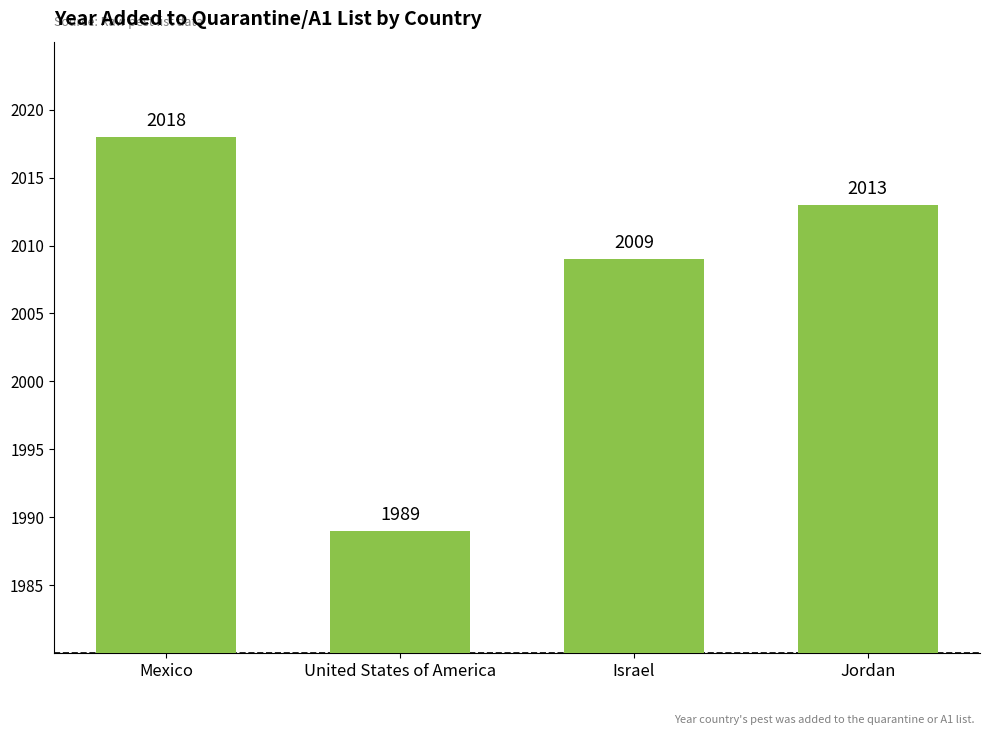

What is the sum of the values at Jordan and Israel?

4022